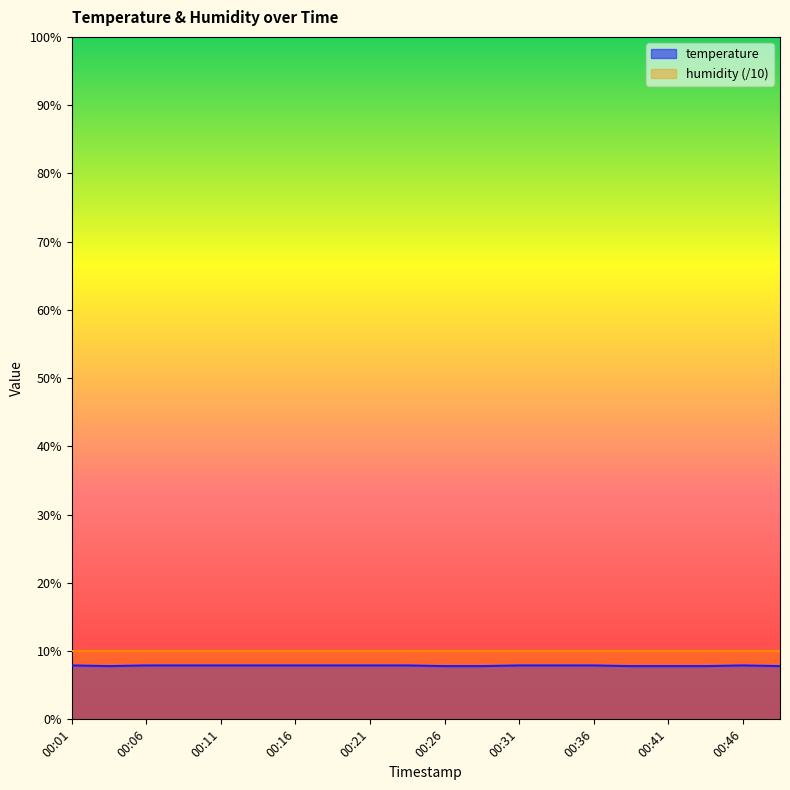

What is the change in value from 00:46 to 00:48?

-0.1